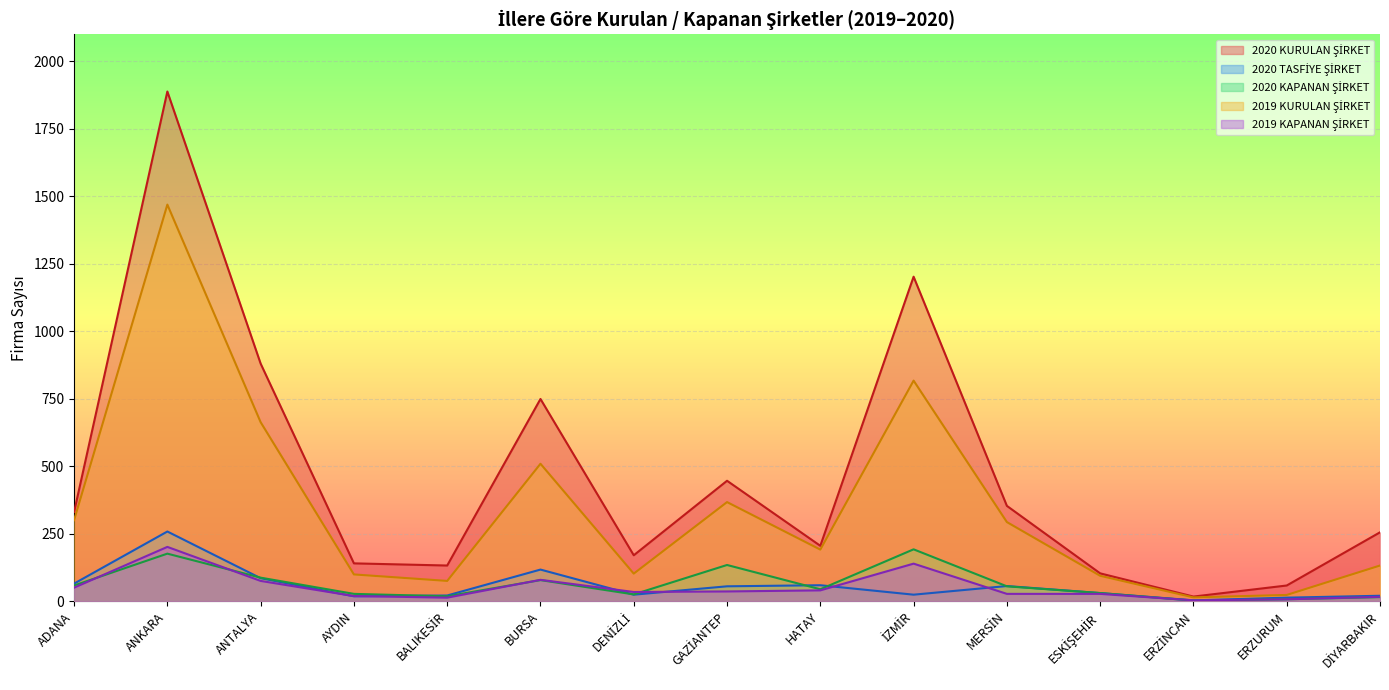

What is the label of the 11th point from the left?

MERSİN